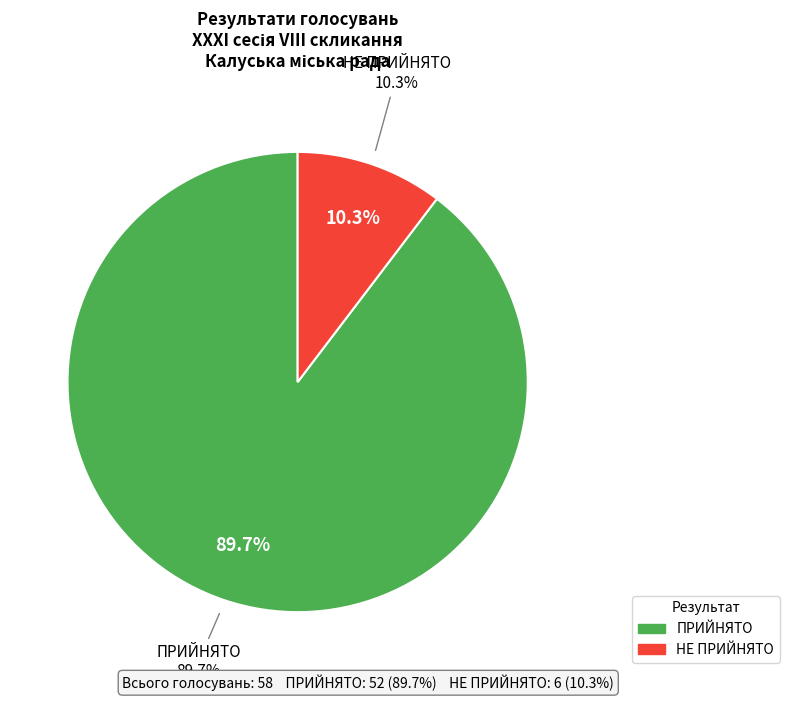

Which category has the biggest portion of the pie?

ПРИЙНЯТО